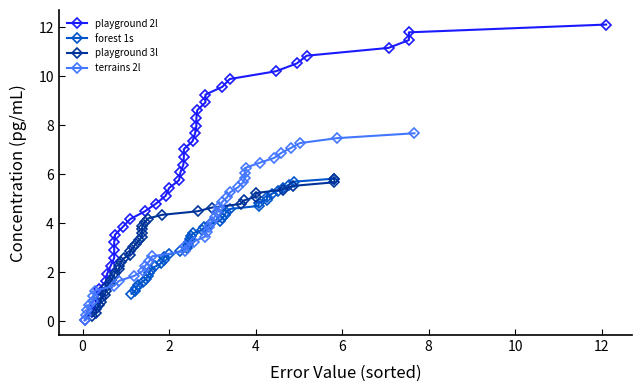

What is the average value of the playground 3l series?

3.0